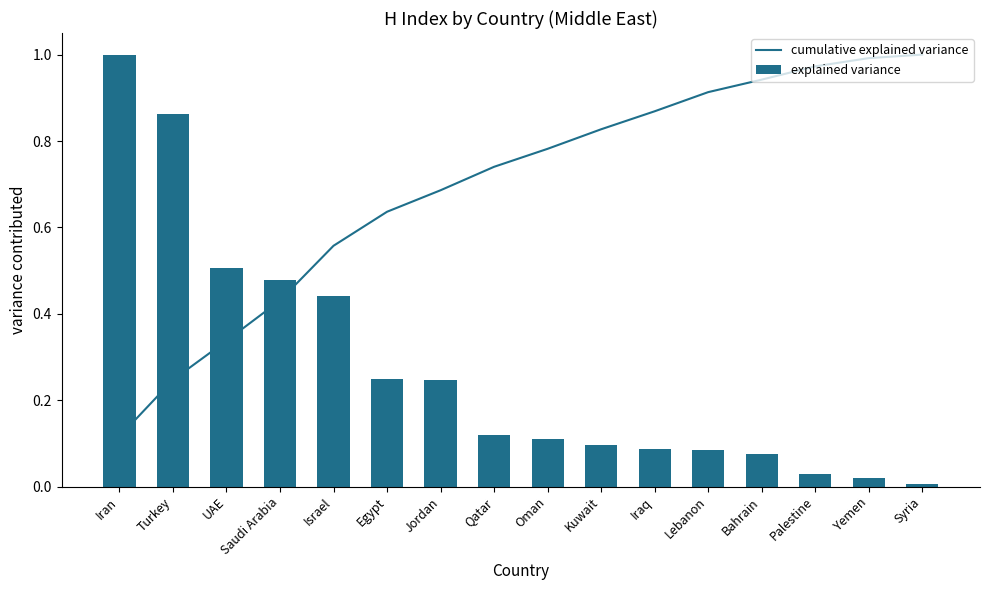

True or false: cumulative explained variance has a value of 0.8 at Kuwait.

True